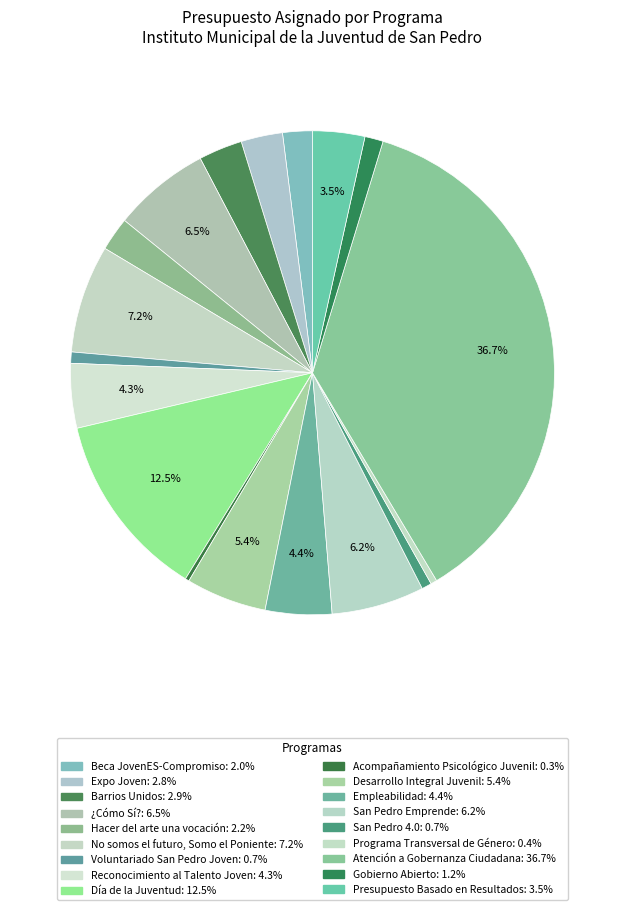

To the nearest percent, what portion does Barrios Unidos represent?

3%